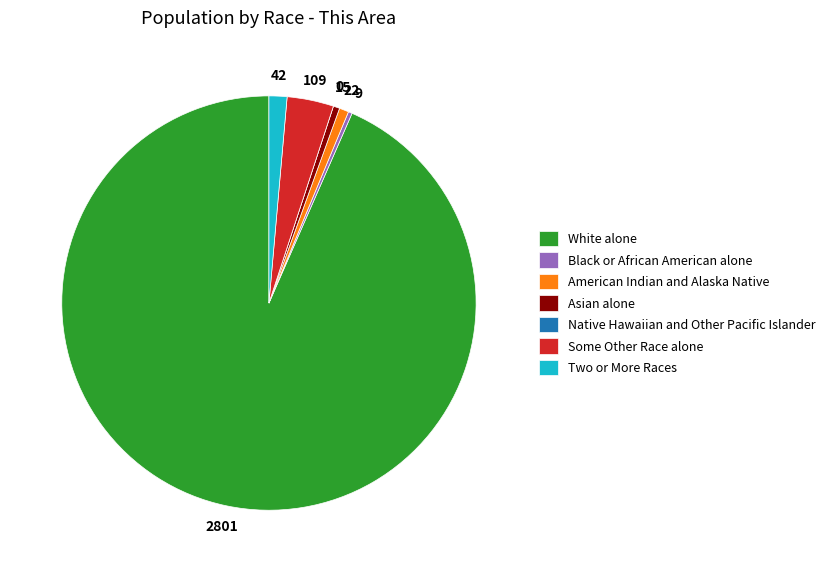

Combined, do Two or More Races and White alone account for over 50%?

Yes